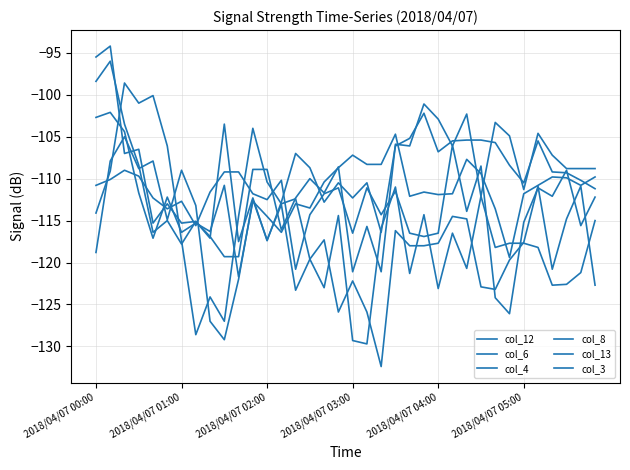

Does the chart have visible grid lines?

Yes